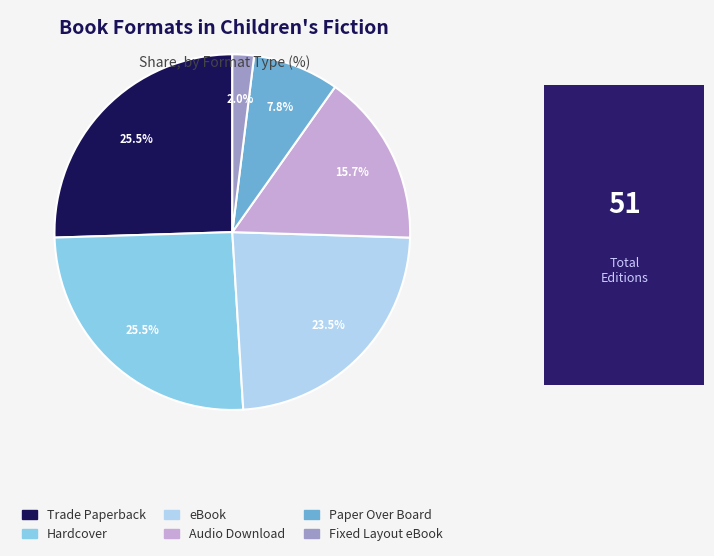

Which slice is the smallest?

Fixed Layout eBook